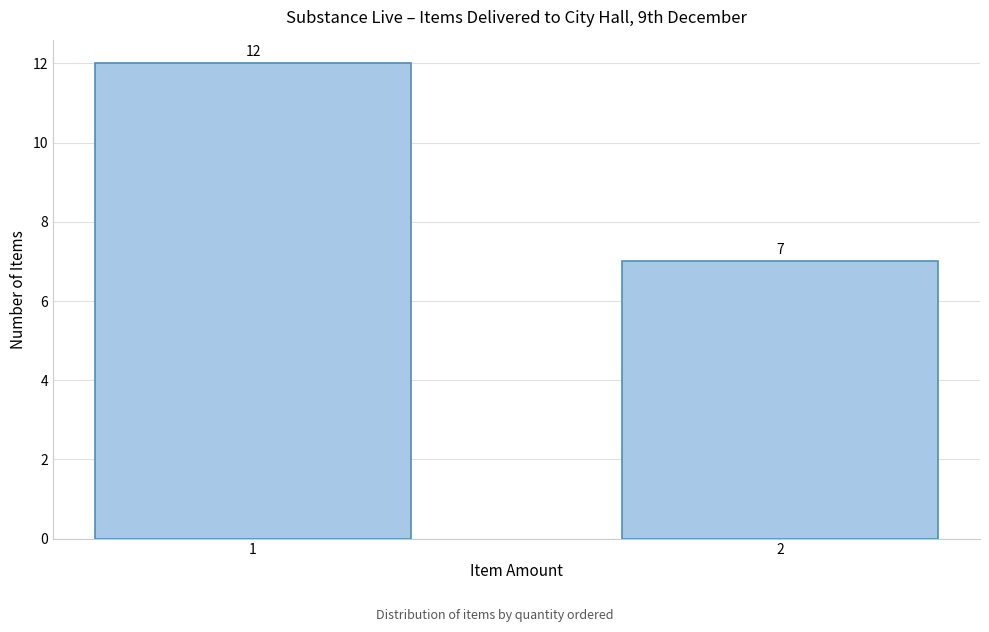

Reading left to right, extract all data points from this chart.

12	7